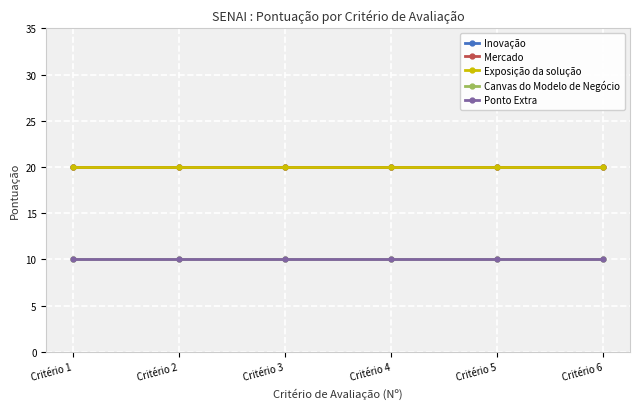

Is the value of Inovação at Critério 6 greater than the value of Canvas do Modelo de Negócio at Critério 2?

Yes